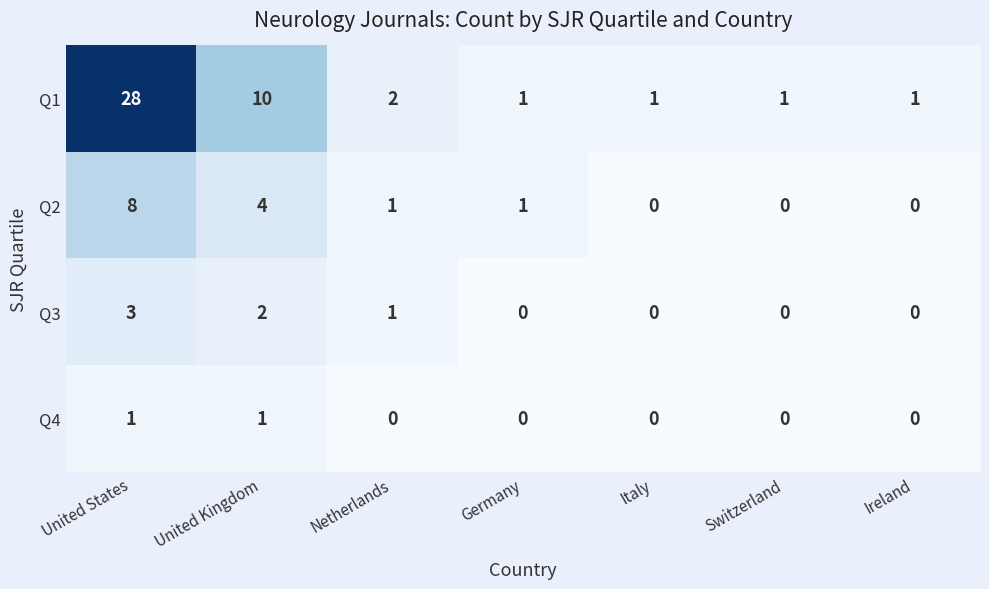

Count the Q4 values in the range 0 to 1.

7